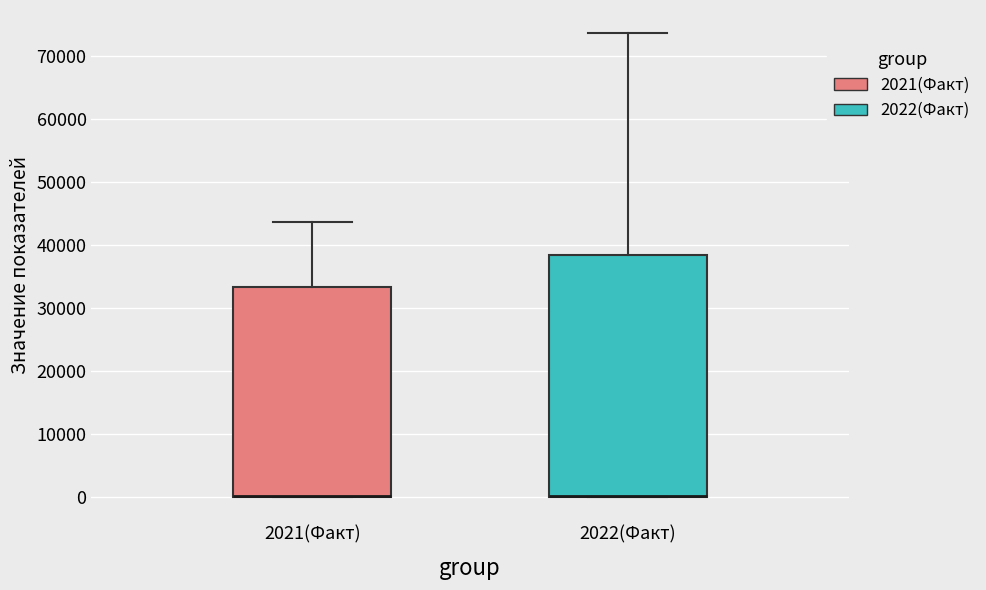

Reading left to right, transcribe this box plot: for each box, give where its median line is, the range the box spans, and where its two whiskers end, as read against the y-axis. The values are not printed on the chart, so give them approximately, as read against the axis.

2021(Факт): median 0 (drawn on the box's lower edge), box 0 to 33000, whiskers 0 to 44000
2022(Факт): median 0 (drawn on the box's lower edge), box 0 to 38000, whiskers 0 to 74000